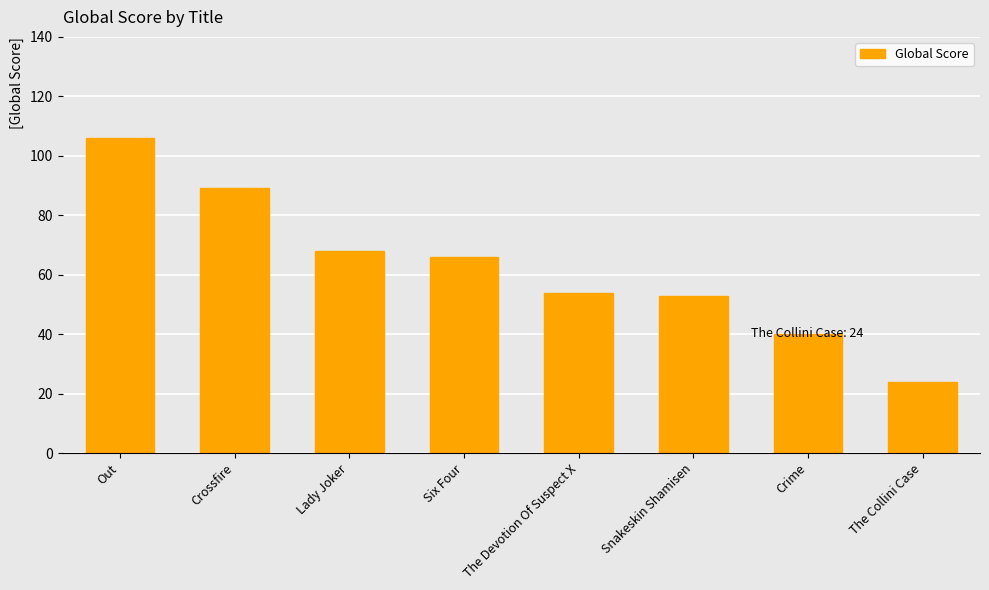

Where is the data nearest to the value 65?

Six Four